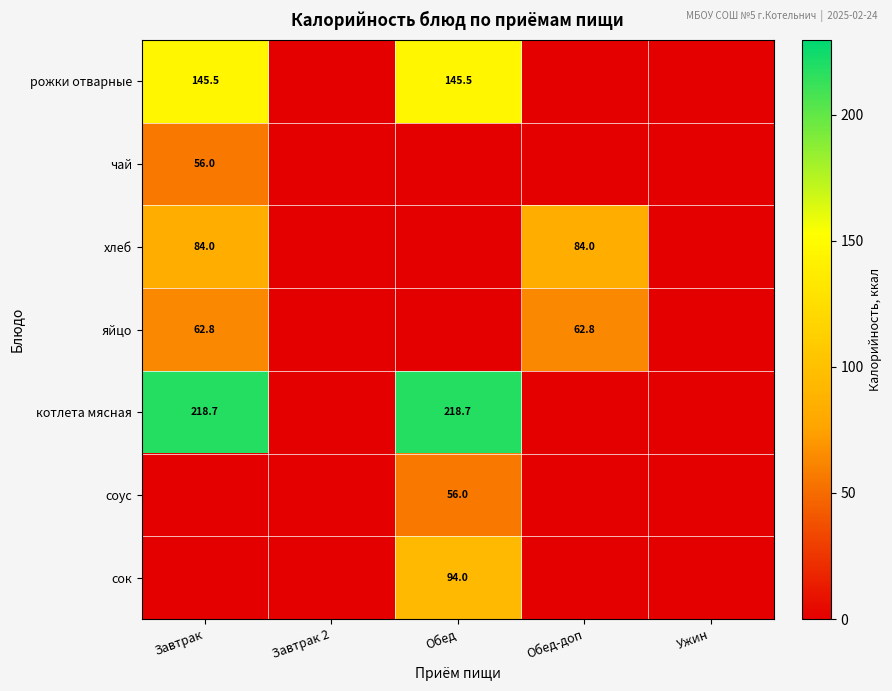

At which category does the chart reach its minimum across all series?

Завтрак 2